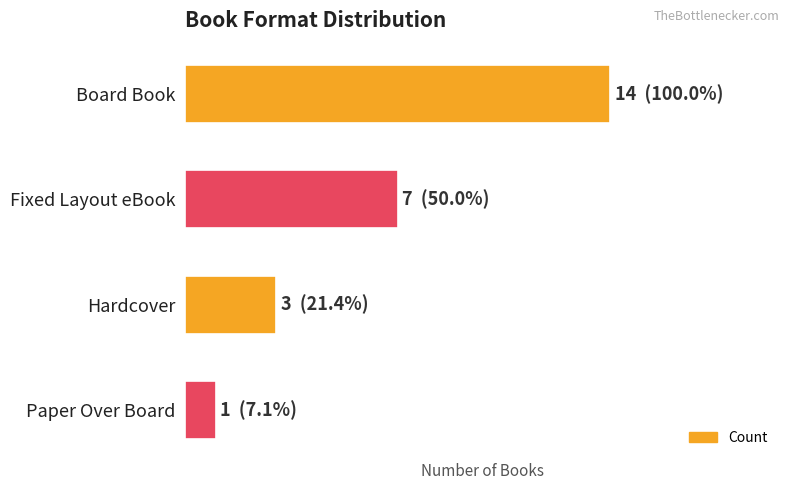

What is the difference between the maximum and second lowest values?

11